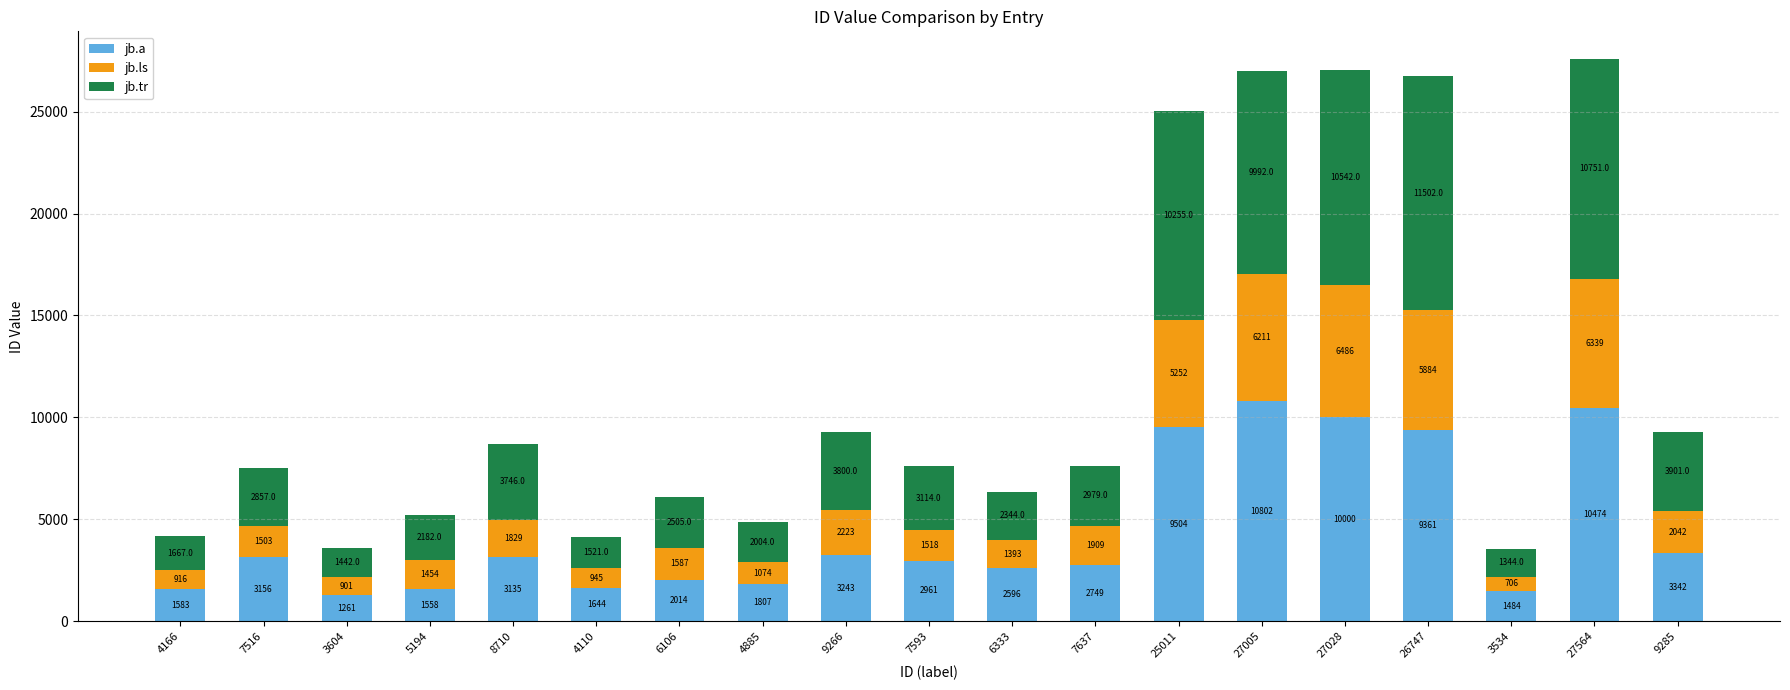

Are the bars grouped side by side (vs. stacked)?

No